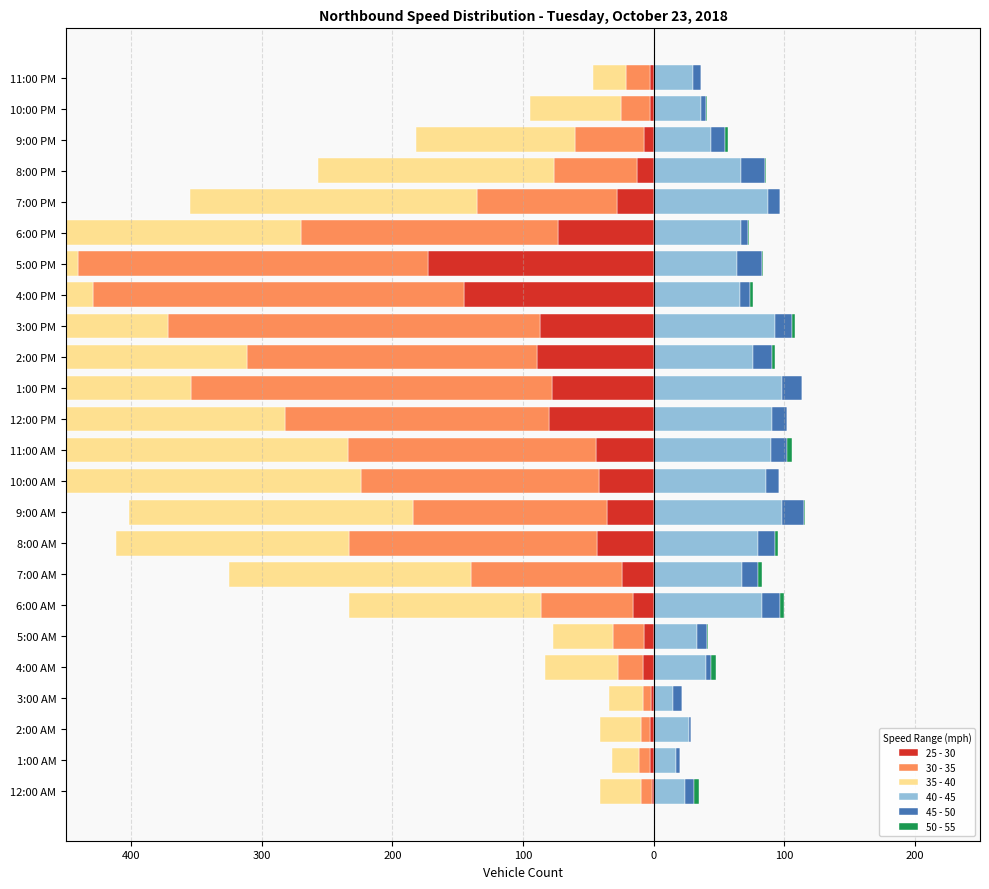

True or false: 50 - 55 has a value of 0 at 11:00 PM.

True